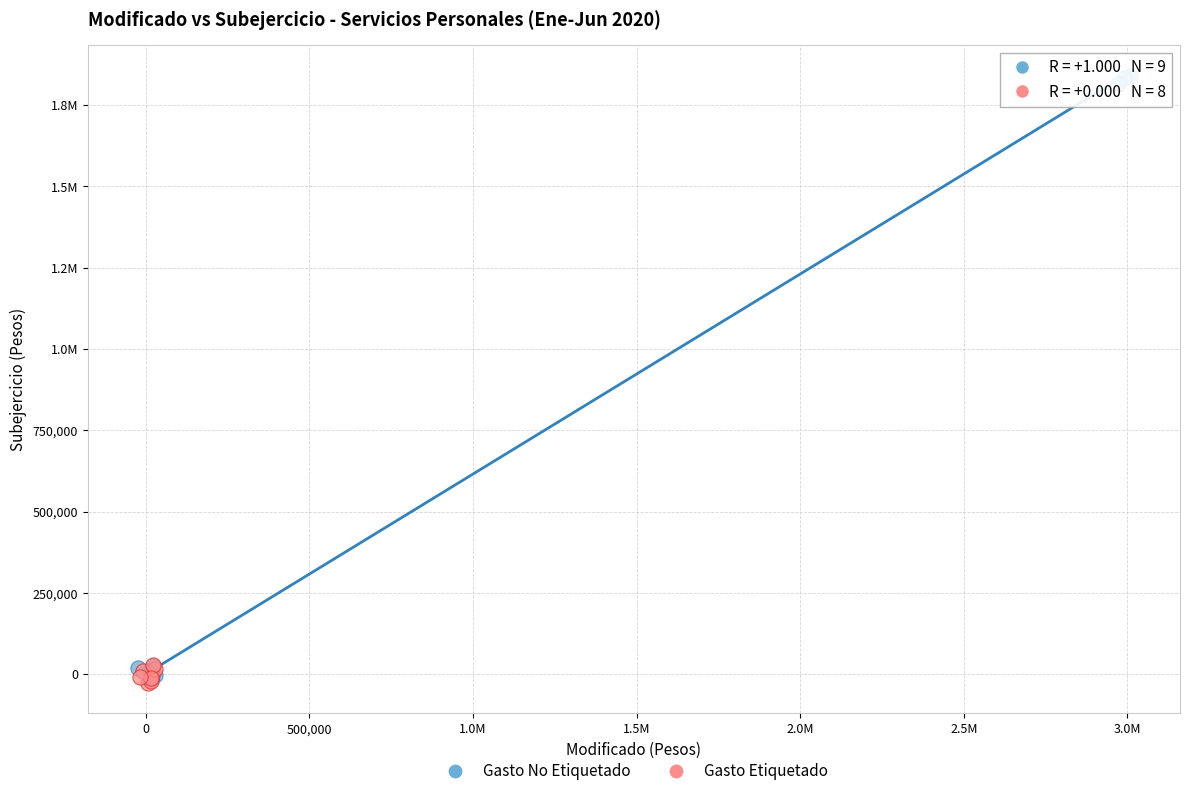

What are all the series names shown in the legend?

Gasto No Etiquetado, Gasto Etiquetado